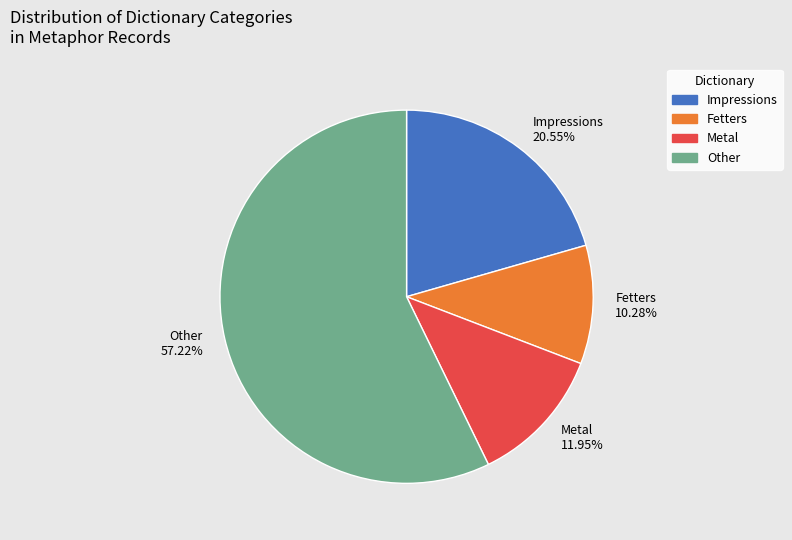

Which category has the biggest portion of the pie?

Other